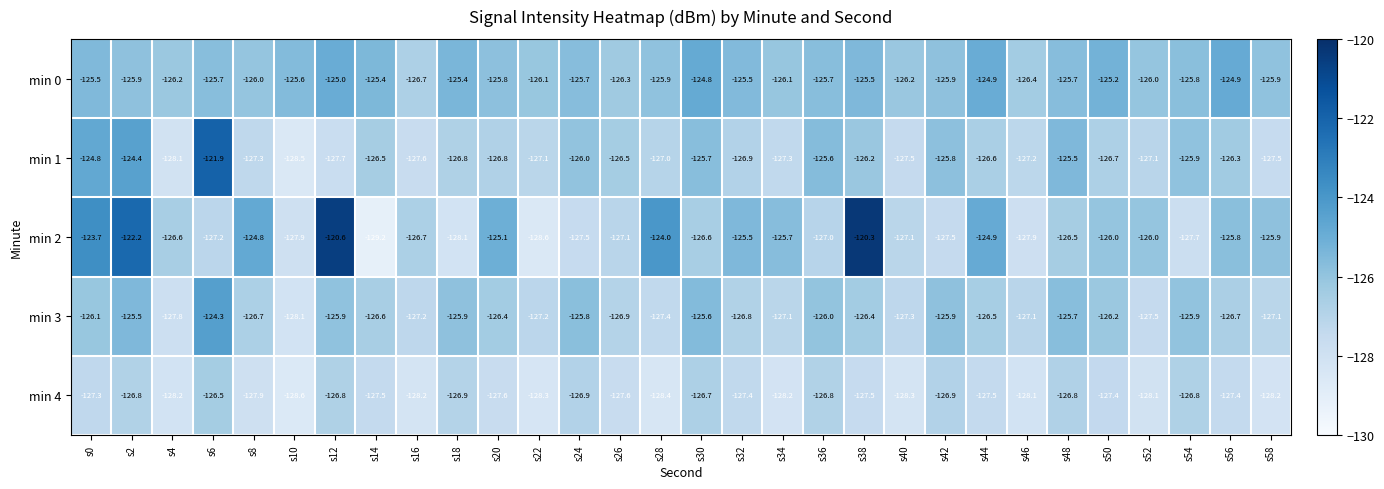

Between s0 and s16, which series saw the biggest shift?

min 2